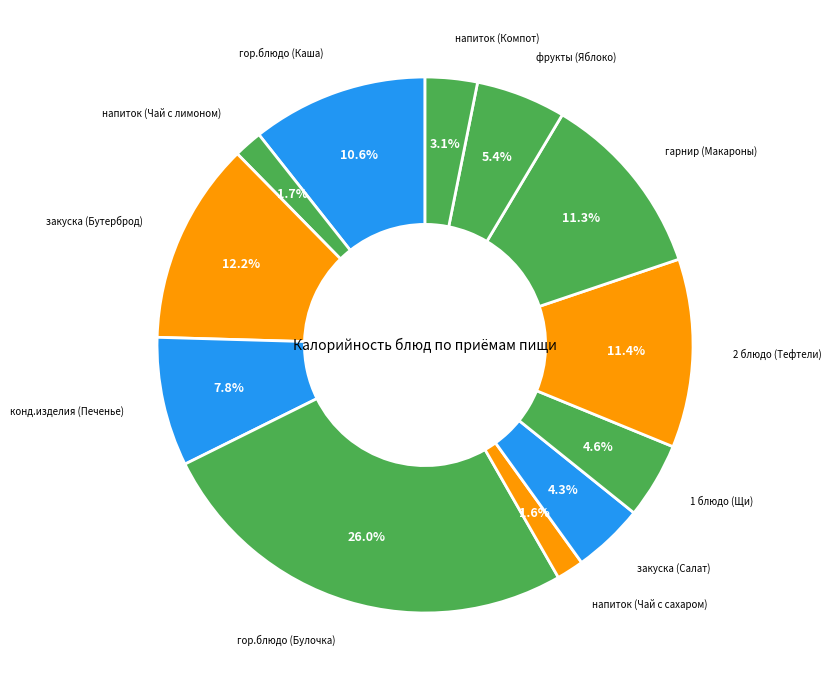

Count the number of slices in the pie.

12